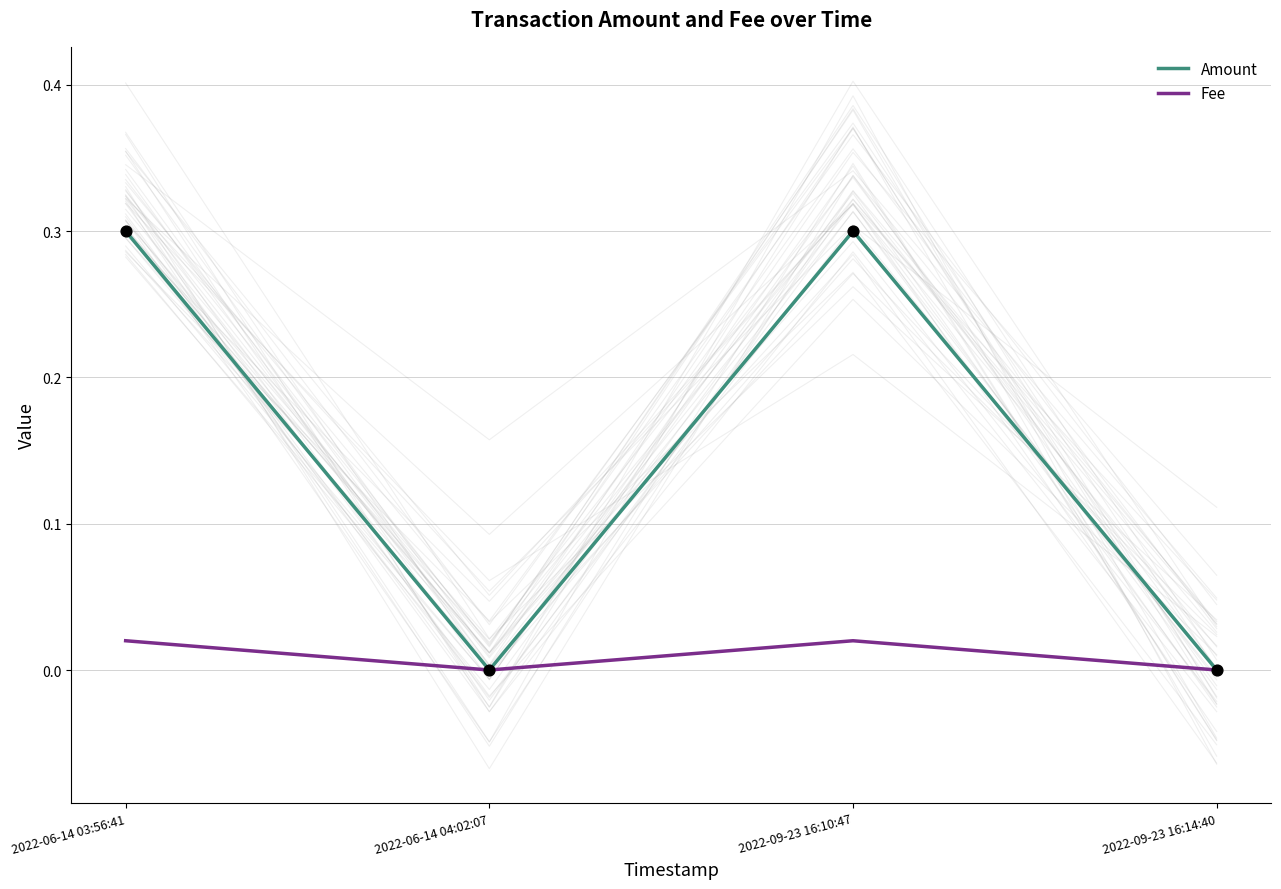

What is the total value across all series at 2022-06-14 03:56:41?

0.3